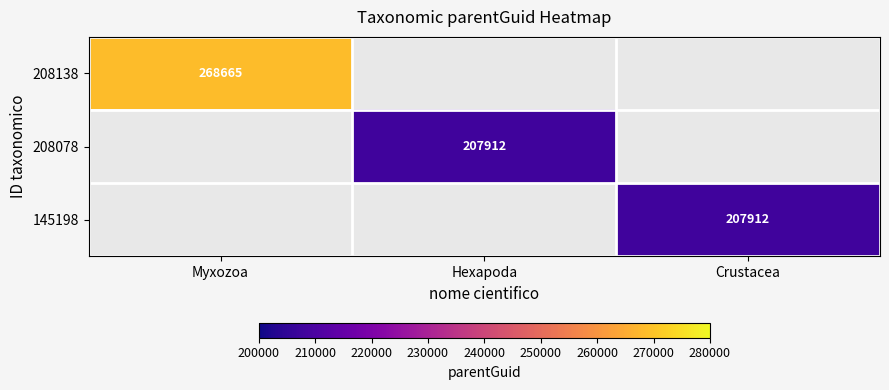

At how many categories does at least one series exceed 216453?

1